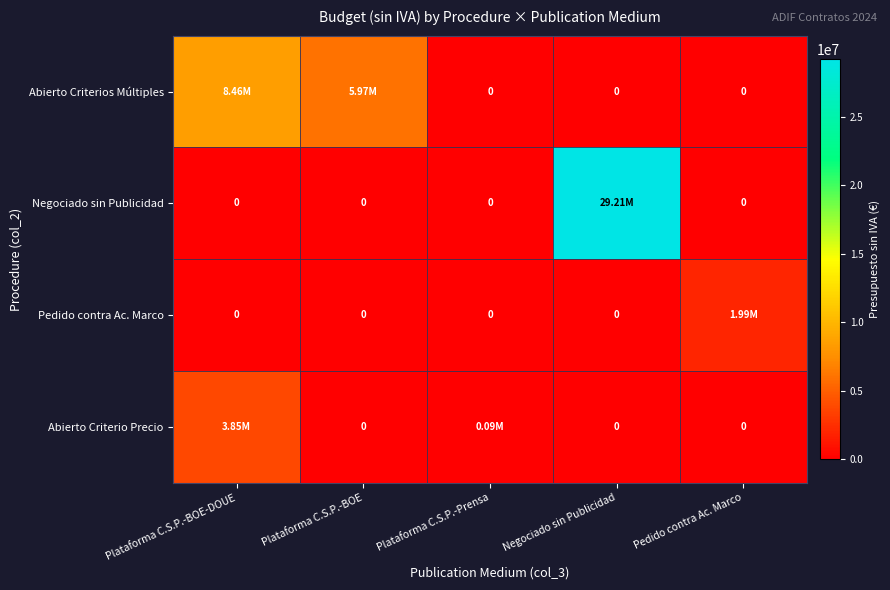

Where is Pedido contra Ac. Marco nearest to the value 996627?

Plataforma C.S.P.-BOE-DOUE